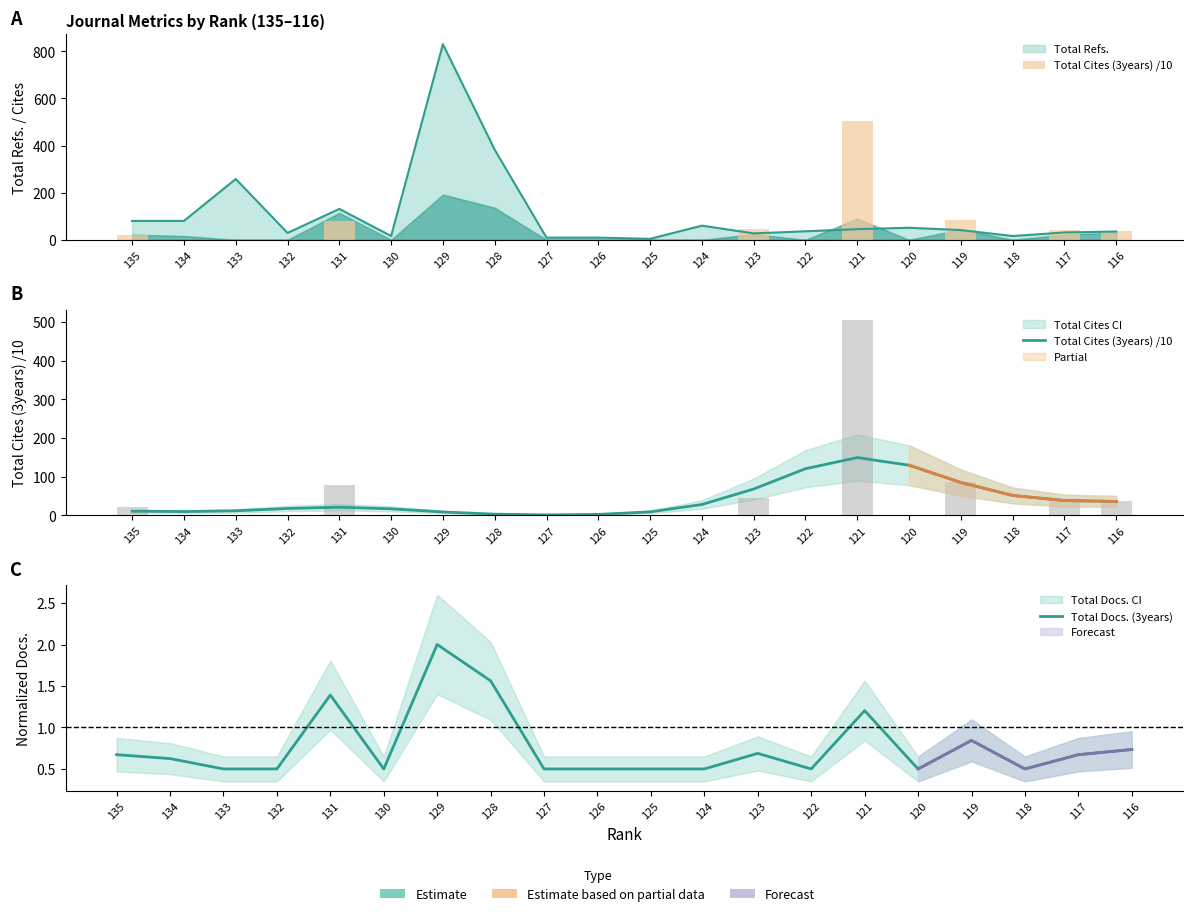

Does the chart contain any negative values?

No